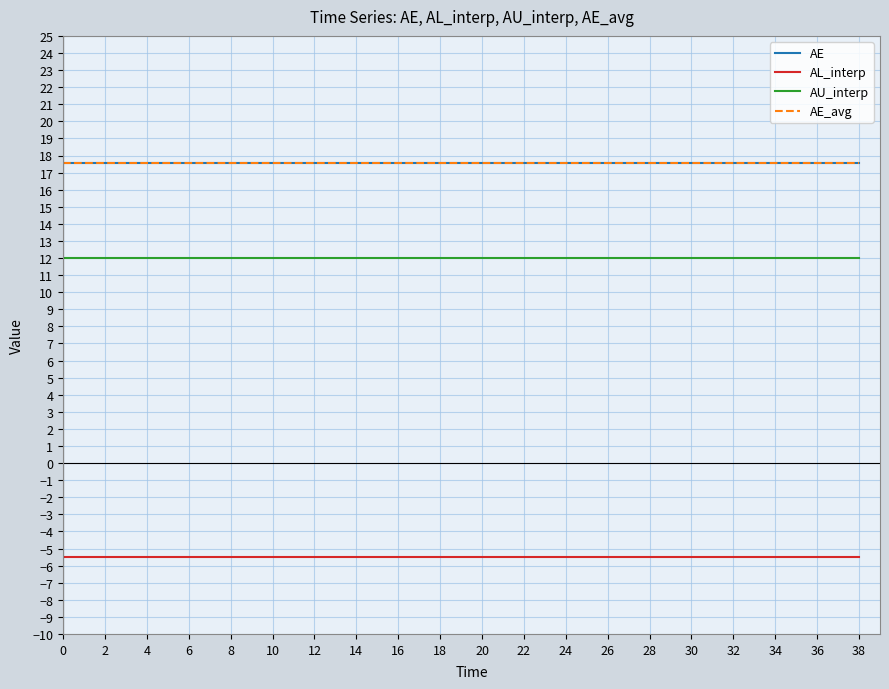

Is the value of AU_interp at 16 greater than the value of AE at 22?

No